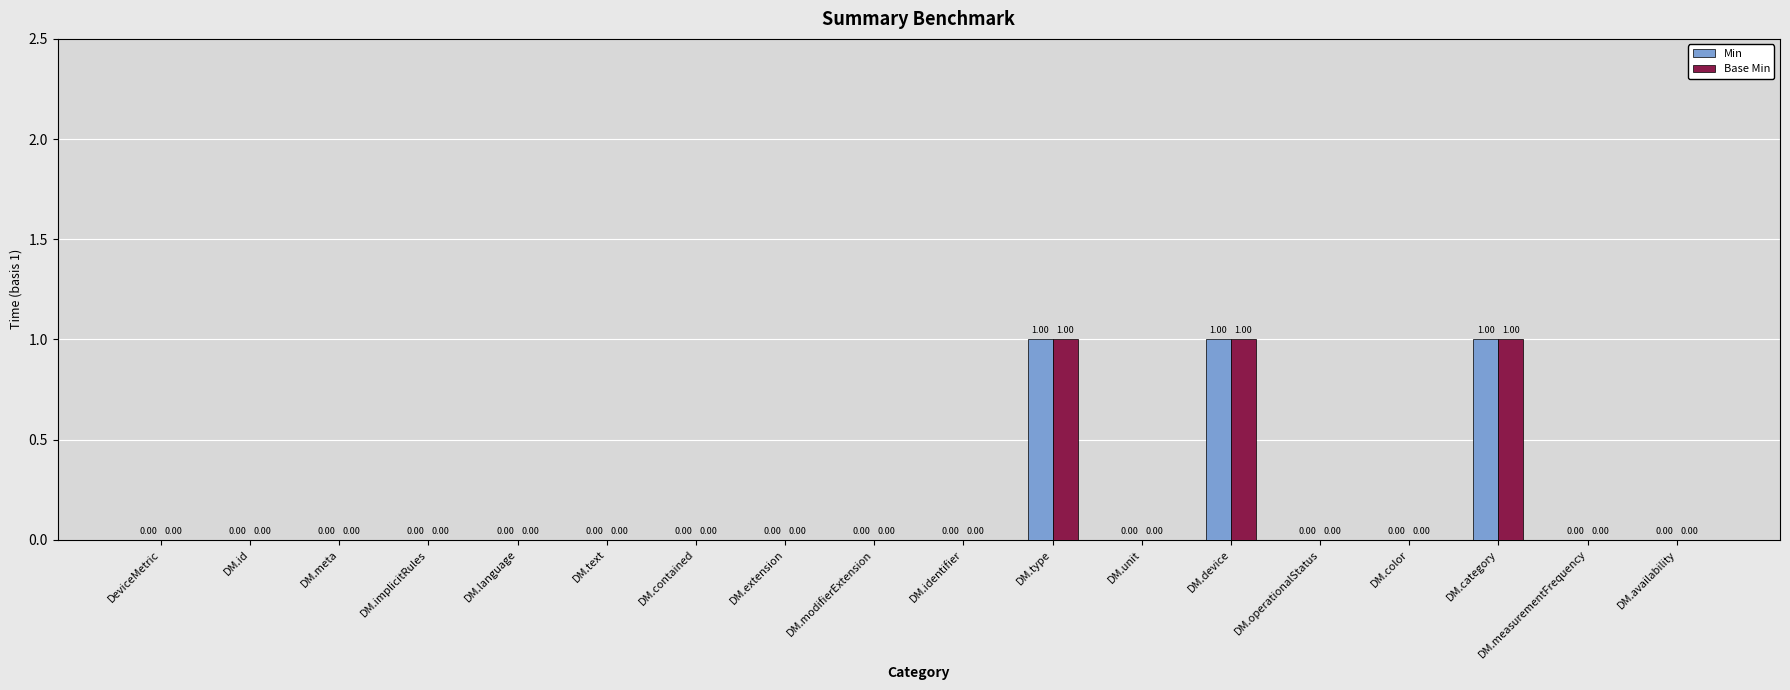

What is the sum of all Base Min values?

3